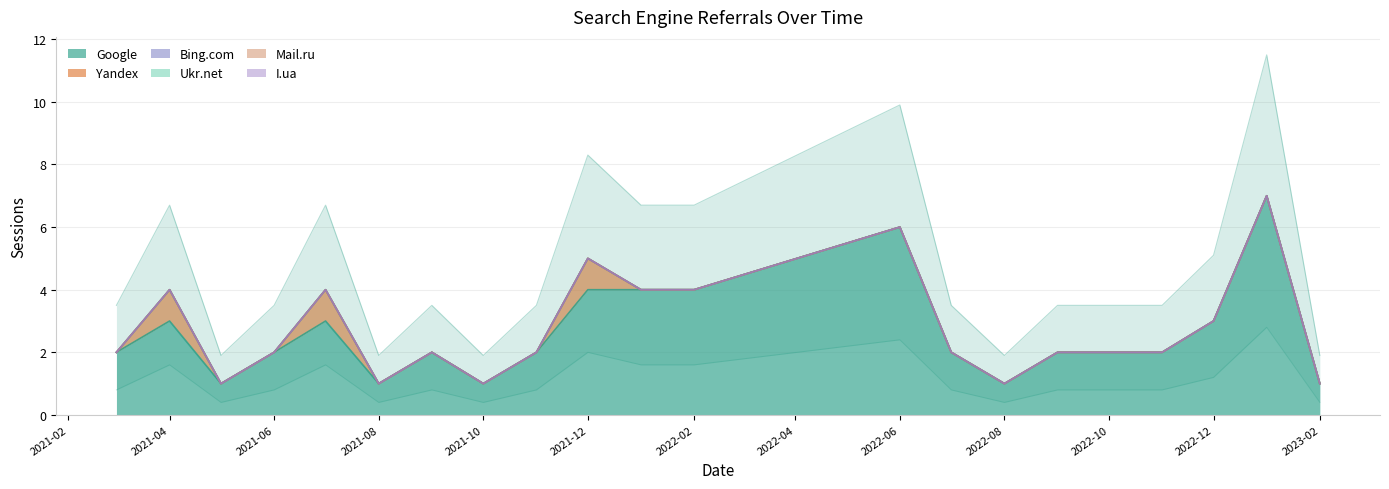

What position from the left is 2021-12?

10